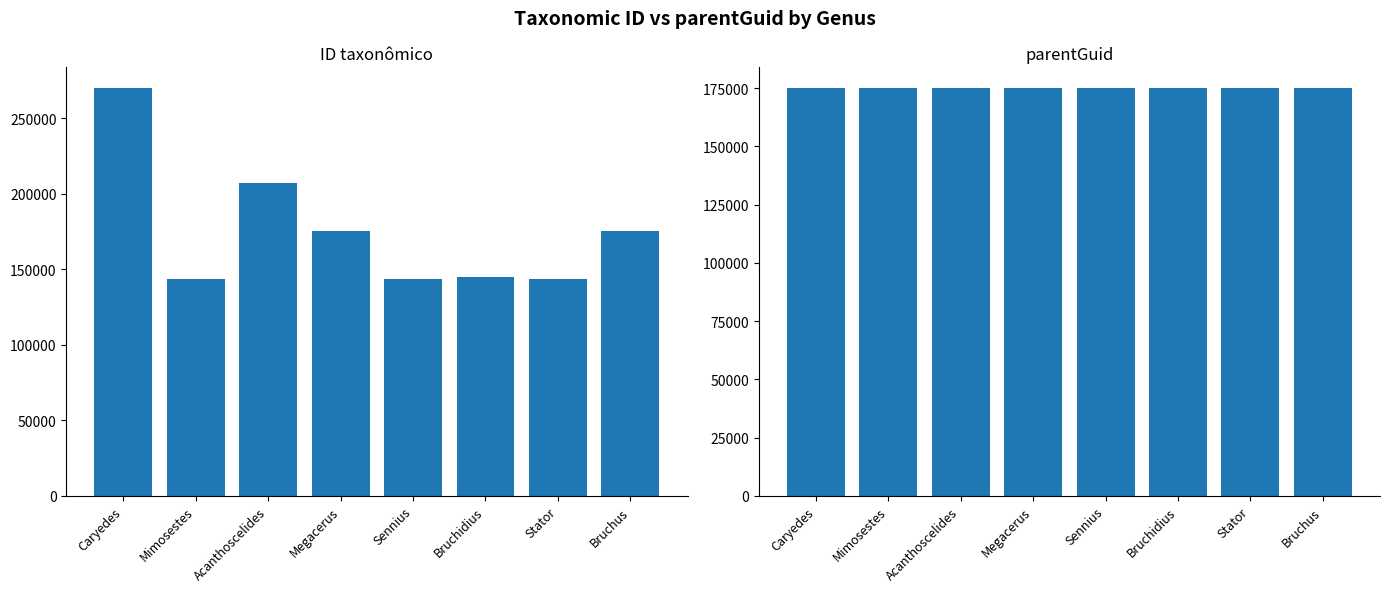

How many bars are there in total?

16